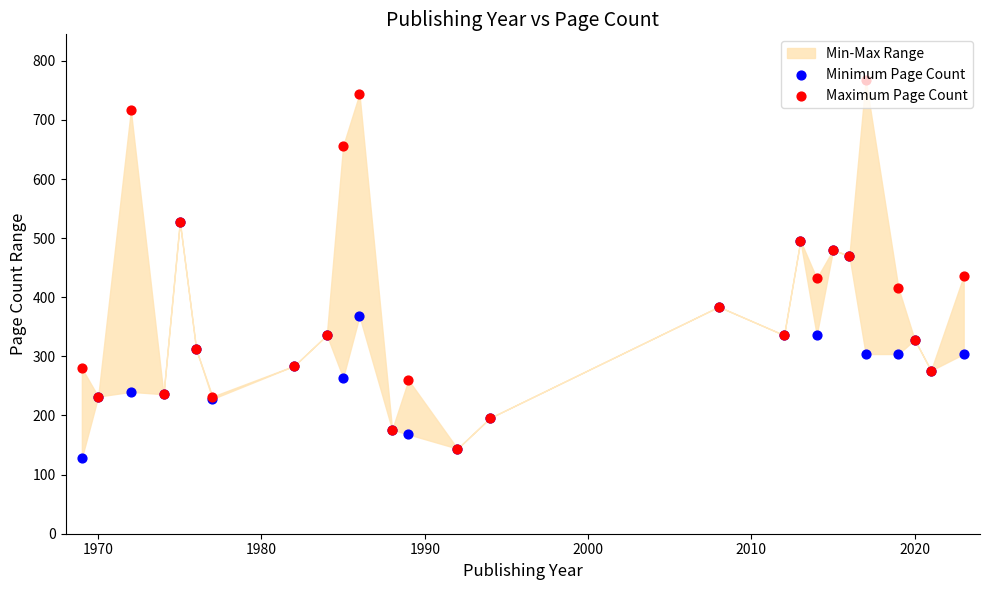

Is the value of Minimum Page Count at 21 greater than the value of Maximum Page Count at 14?

Yes